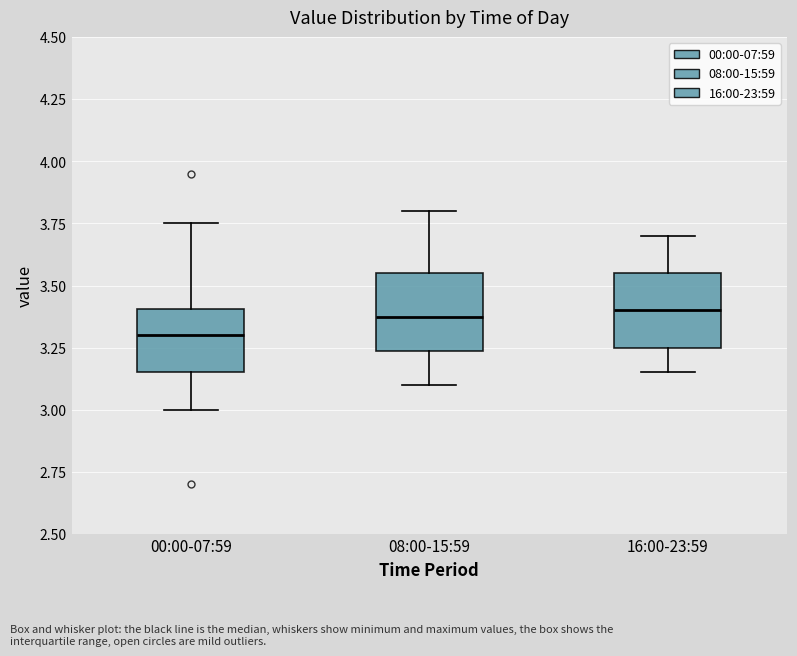

Where is the upper edge of the box for 08:00-15:59 on the y-axis? The values are not printed on the chart, so give them approximately, as read against the axis.

3.55